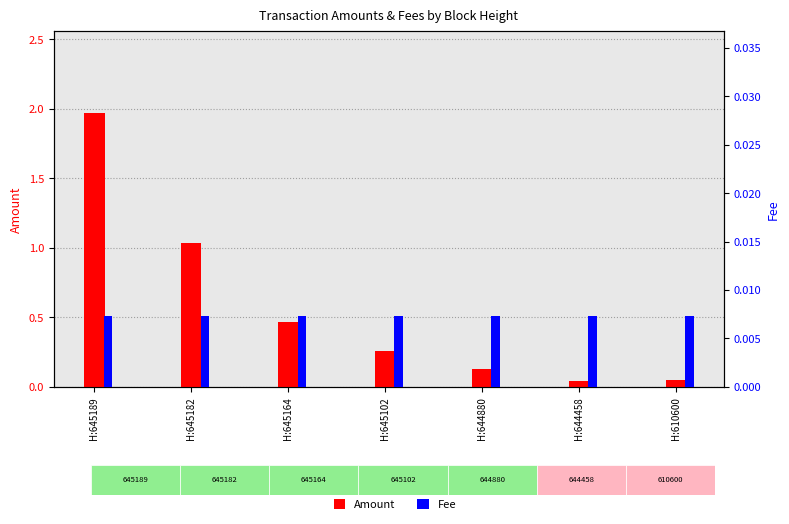

What is the highest value of the Amount series?

2.0